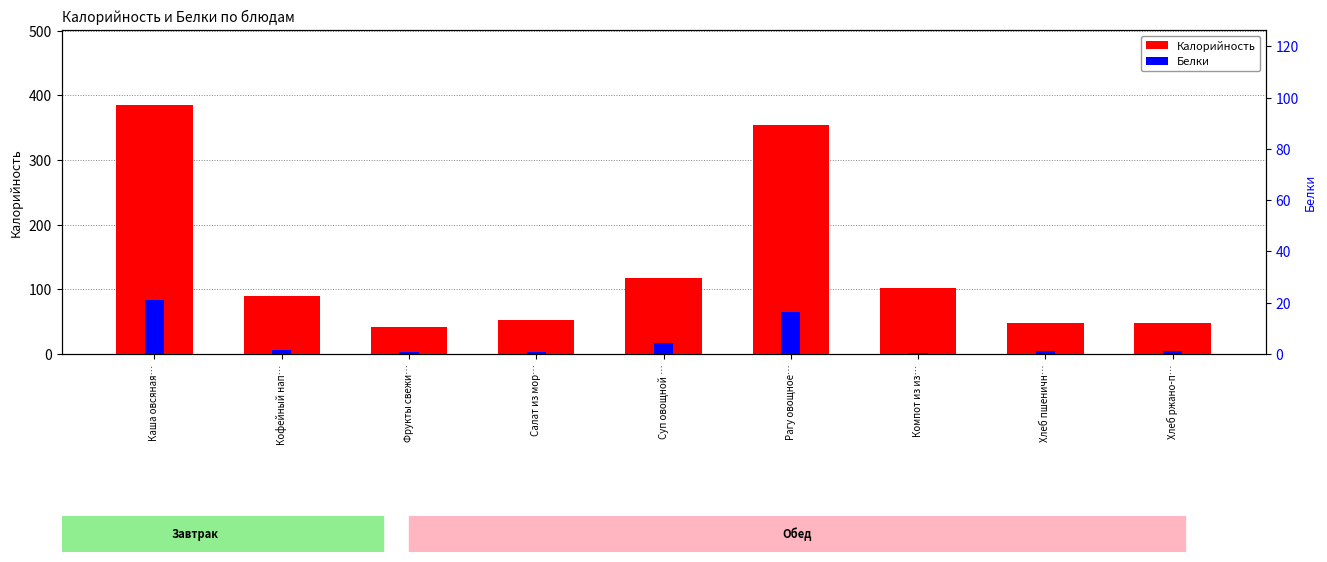

What is the sum of the Калорийность values at Компот из из… and Хлеб пшеничн…?

150.4